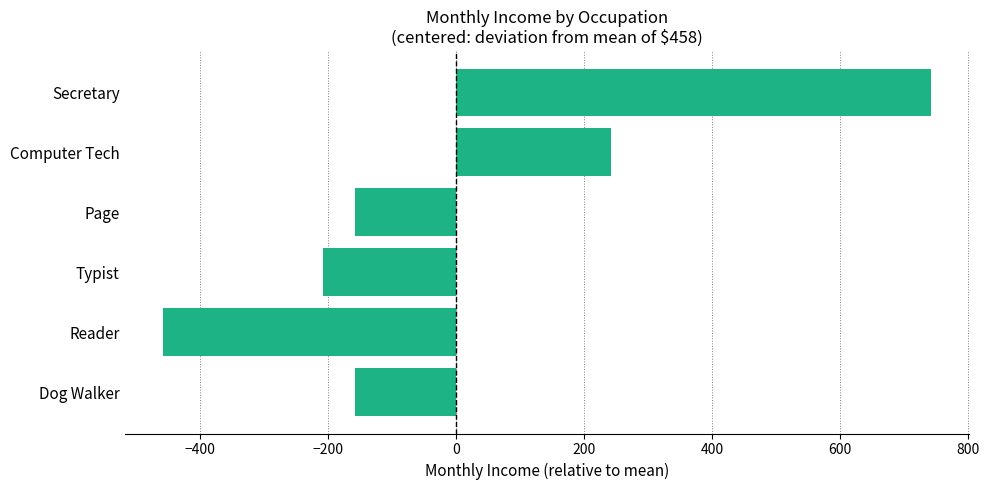

Count the number of data series in this chart.

1